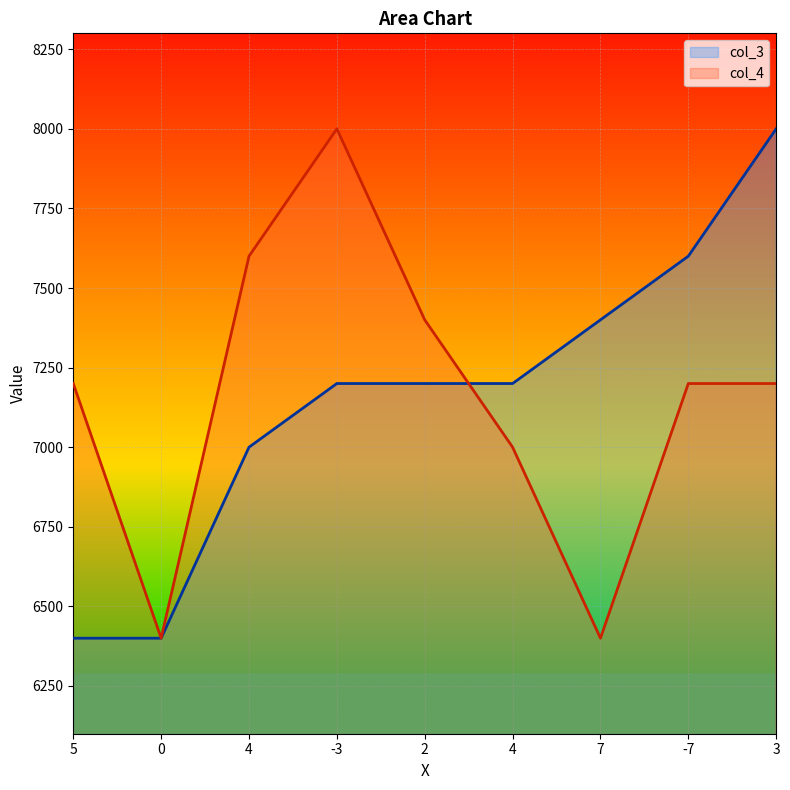

Reading right to left, what are all the values shown in this chart?

col_3: 3=8000	-7=7600	7=7400	4=7200	2=7200	-3=7200	4=7000	0=6400	5=6400
col_4: 3=7200	-7=7200	7=6400	4=7000	2=7400	-3=8000	4=7600	0=6400	5=7200